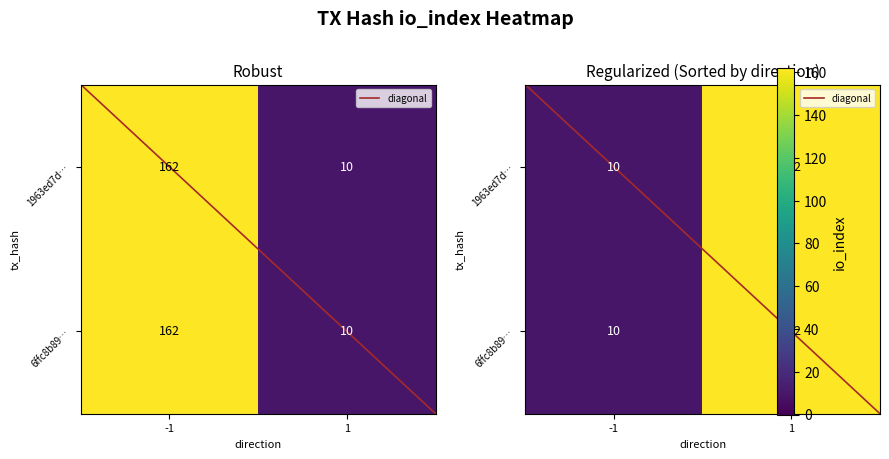

Count the 6ffc8b89… values in the range 10 to 162.

2